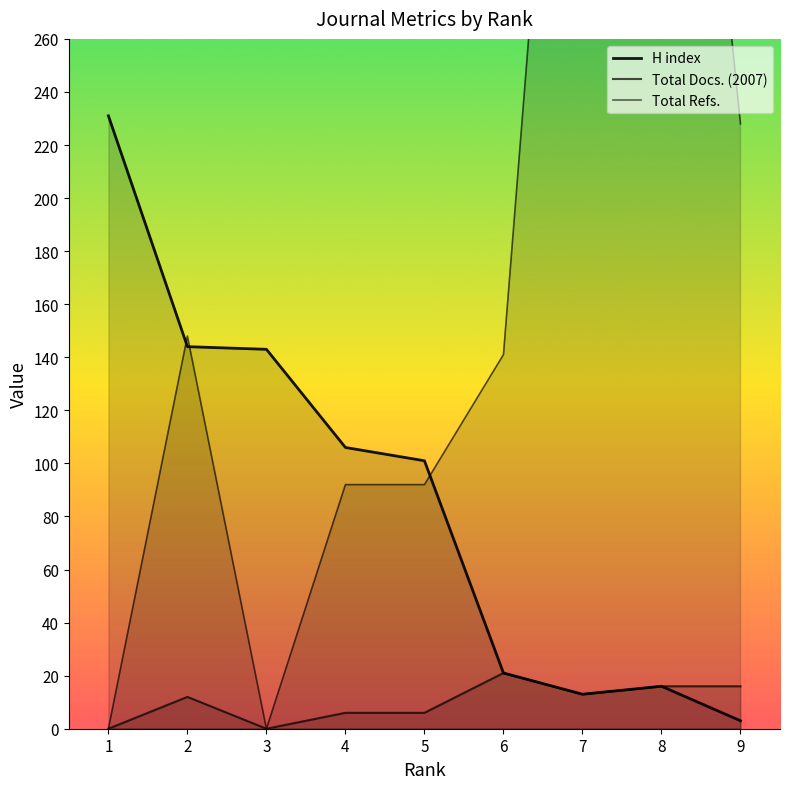

List the series in order of their peak value, lowest first.

Total Docs. (2007), H index, Total Refs.